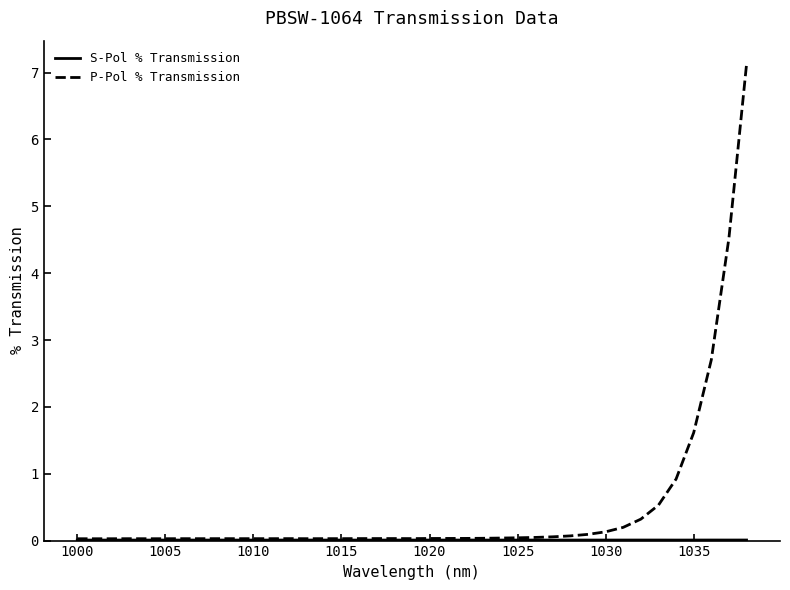

What is the difference between the maximum and minimum values in the P-Pol % Transmission series?

7.1